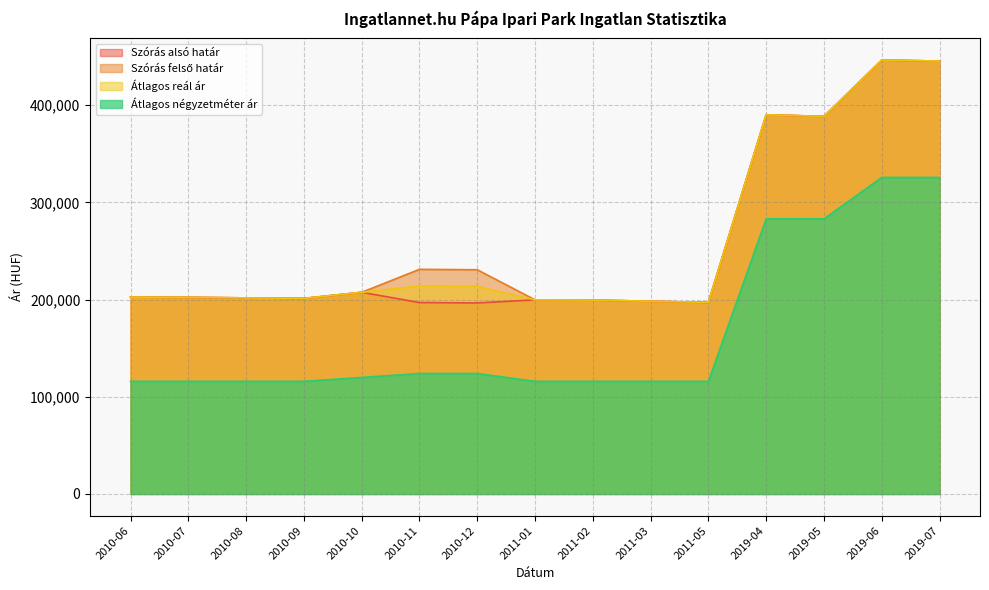

What is the difference between the maximum and minimum values in the Szórás felső határ series?

249248